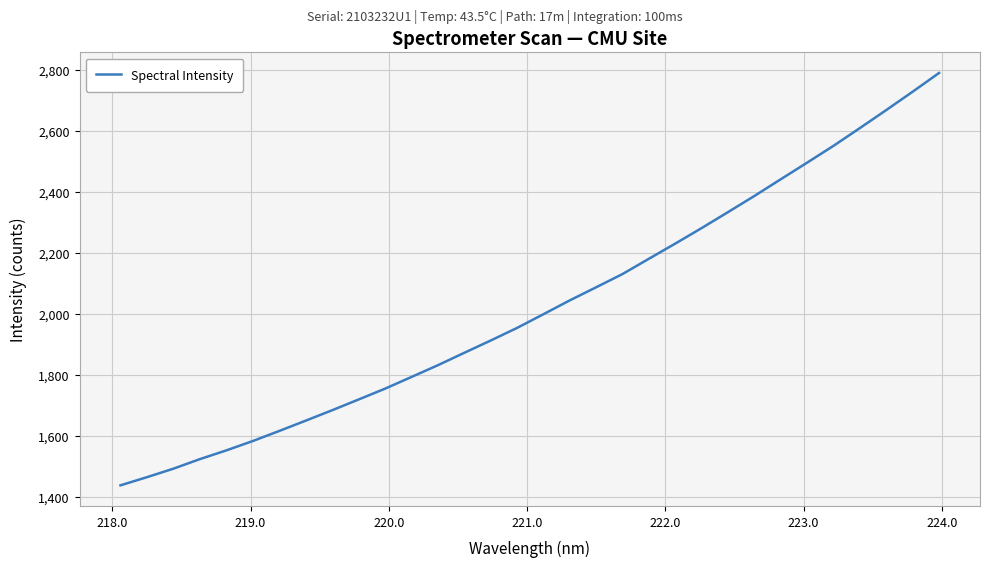

True or false: the data has more than 1 interior local peaks.

False